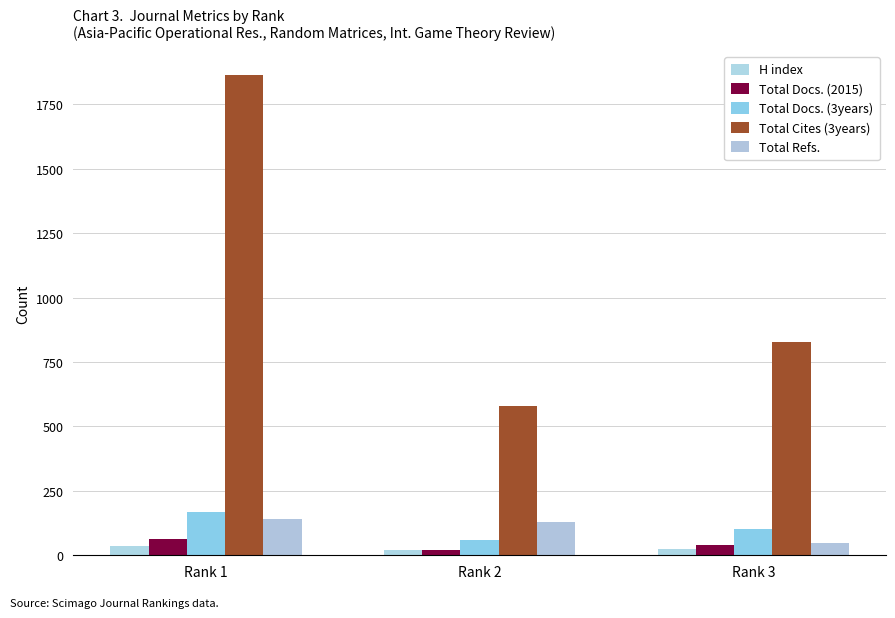

What is the minimum value for Total Cites (3years)?

581